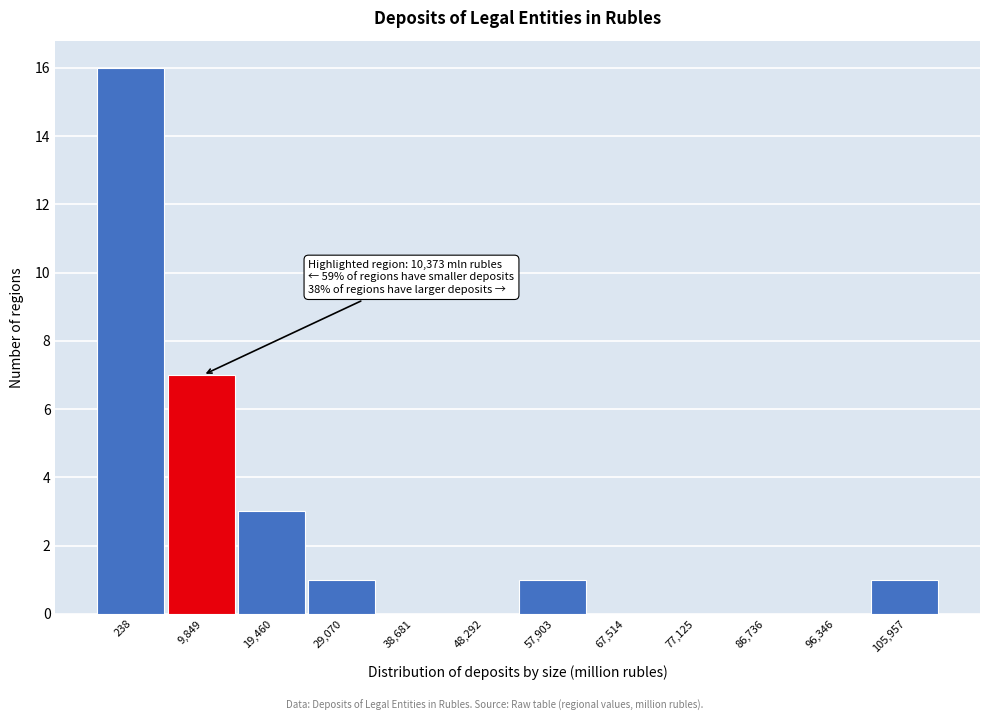

Reading right to left, extract all data points from this chart.

105,957=1	96,346=0	86,736=0	77,125=0	67,514=0	57,903=1	48,292=0	38,681=0	29,070=1	19,460=3	9,849=7	238=16